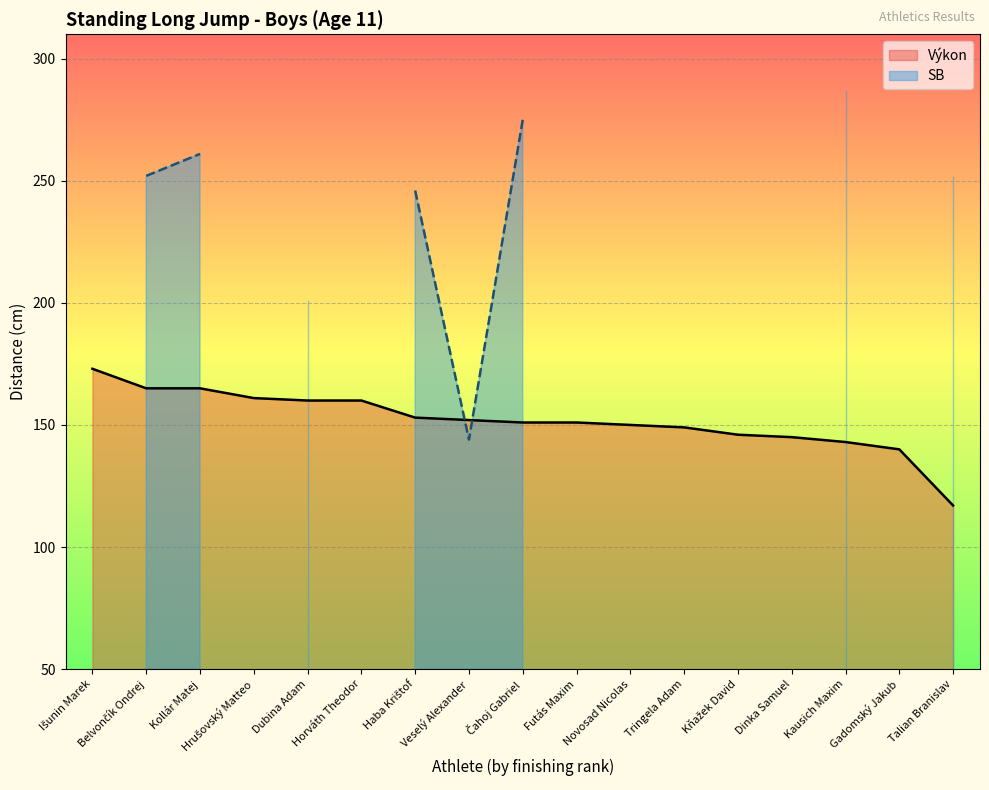

How many categories are shown in the chart?

17